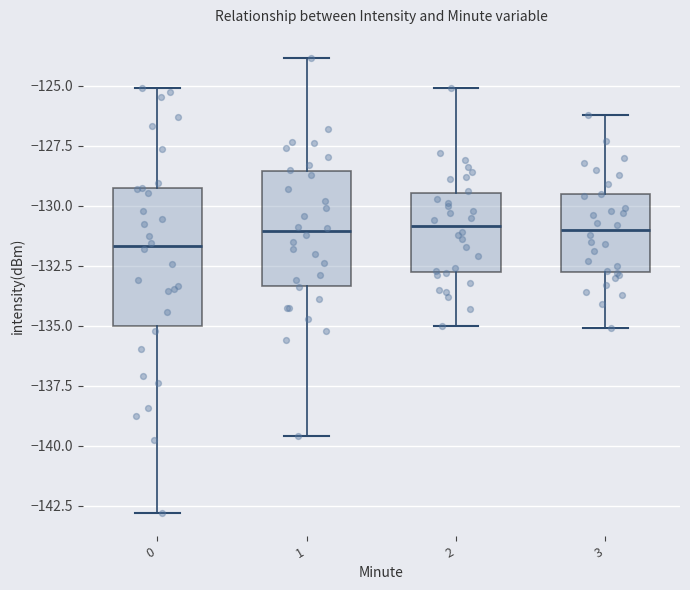

Reading left to right, read every box against the y-axis: the position of its median line, the range the box covers, and the ends of its whiskers. The values are not printed on the chart, so give them approximately, as read against the axis.

0: median -131.5, box -135.0 to -129.5, whiskers -143.0 to -125.0
1: median -131.0, box -133.5 to -128.5, whiskers -139.5 to -124.0
2: median -131.0, box -133.0 to -129.5, whiskers -135.0 to -125.0
3: median -131.0, box -133.0 to -129.5, whiskers -135.0 to -126.0